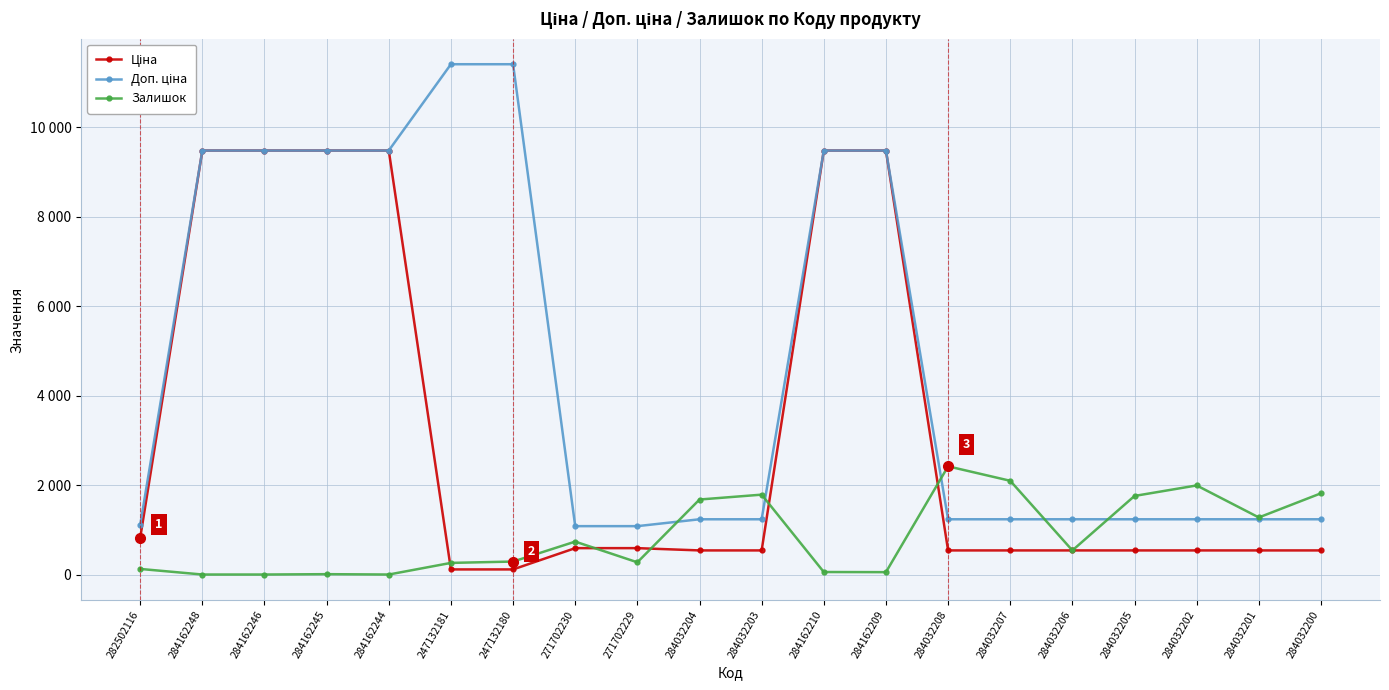

At how many categories does at least one series exceed 6996?

8